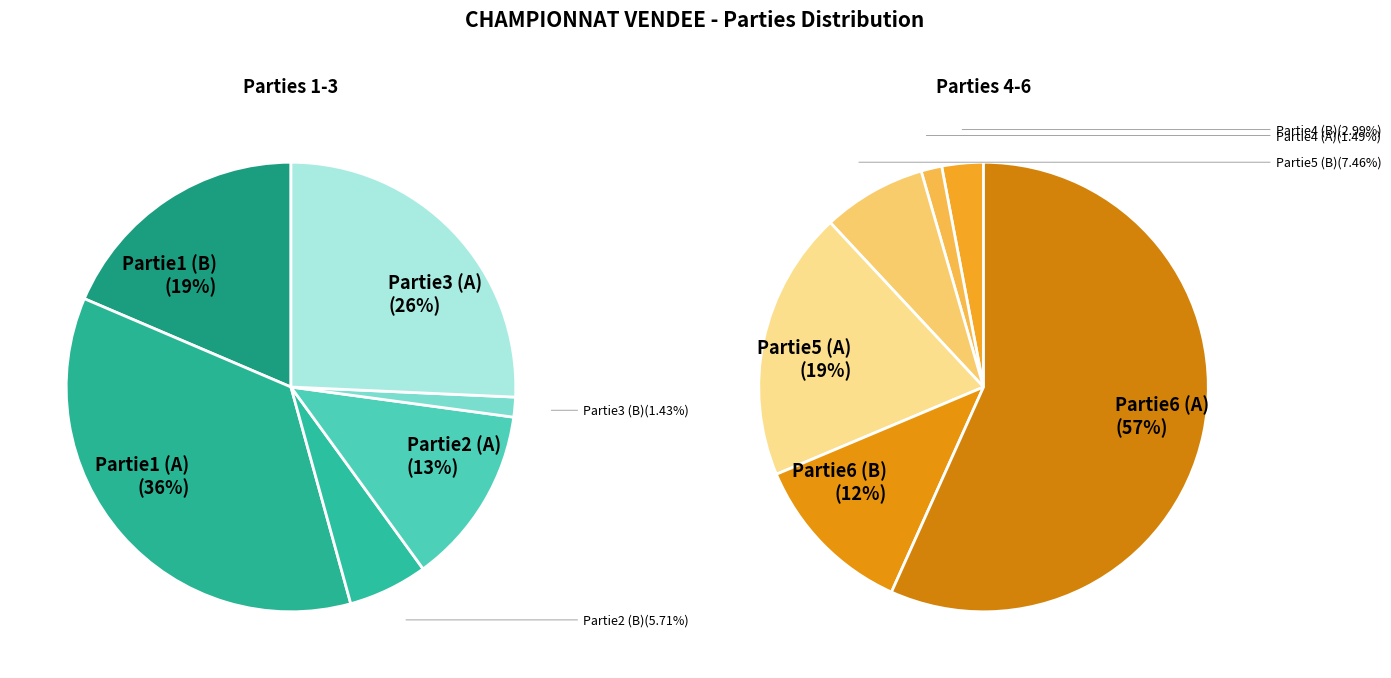

Is it true that 1 is 62% of the pie?

False